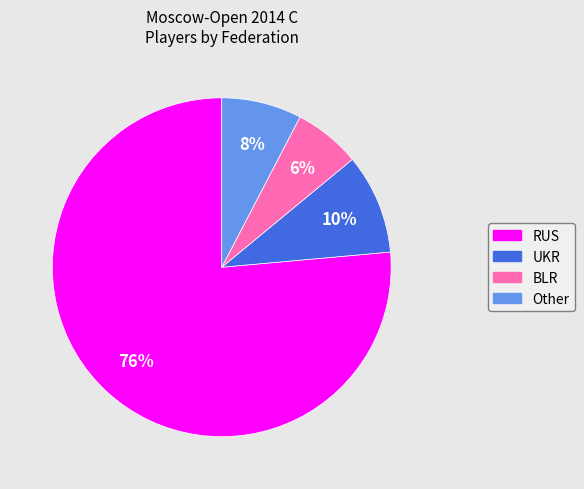

The BLR slice represents 6% of the pie. True or false?

True